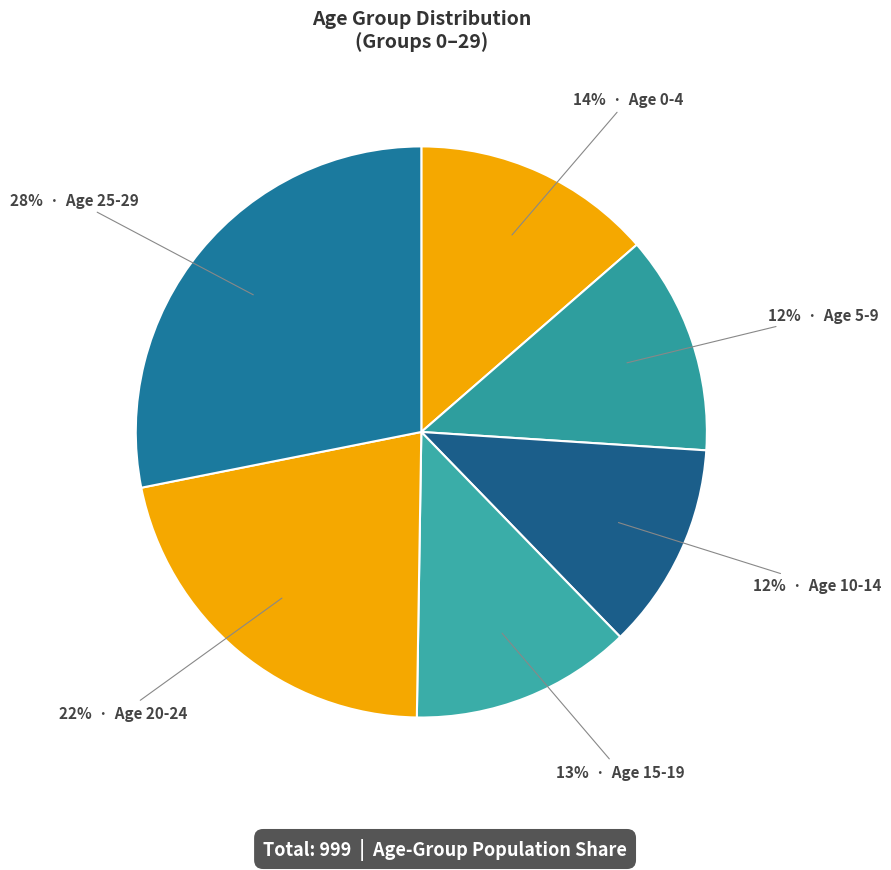

How many slices are in this pie chart?

6